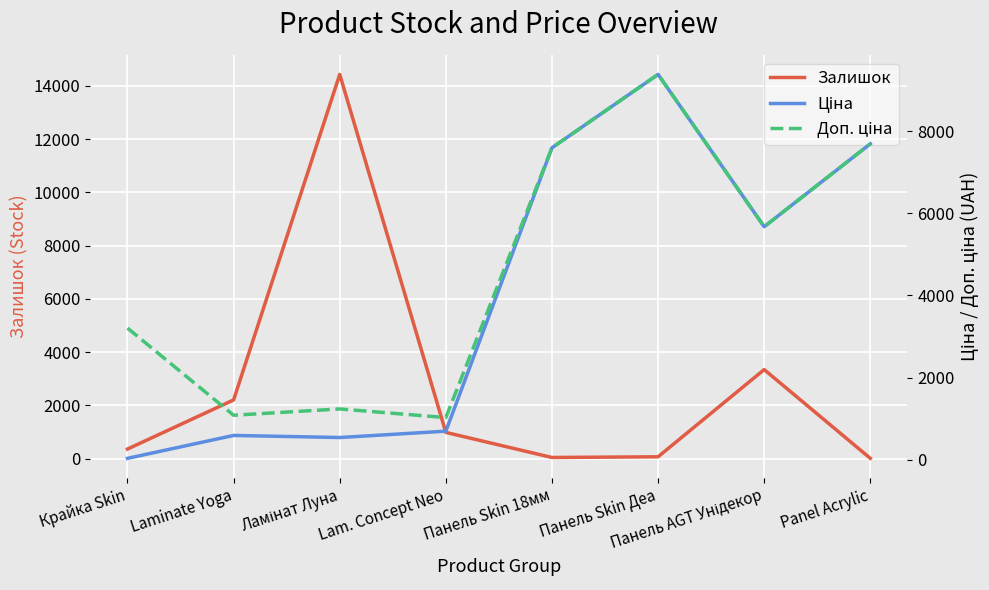

What is the highest value of the Ціна series?

9384.0